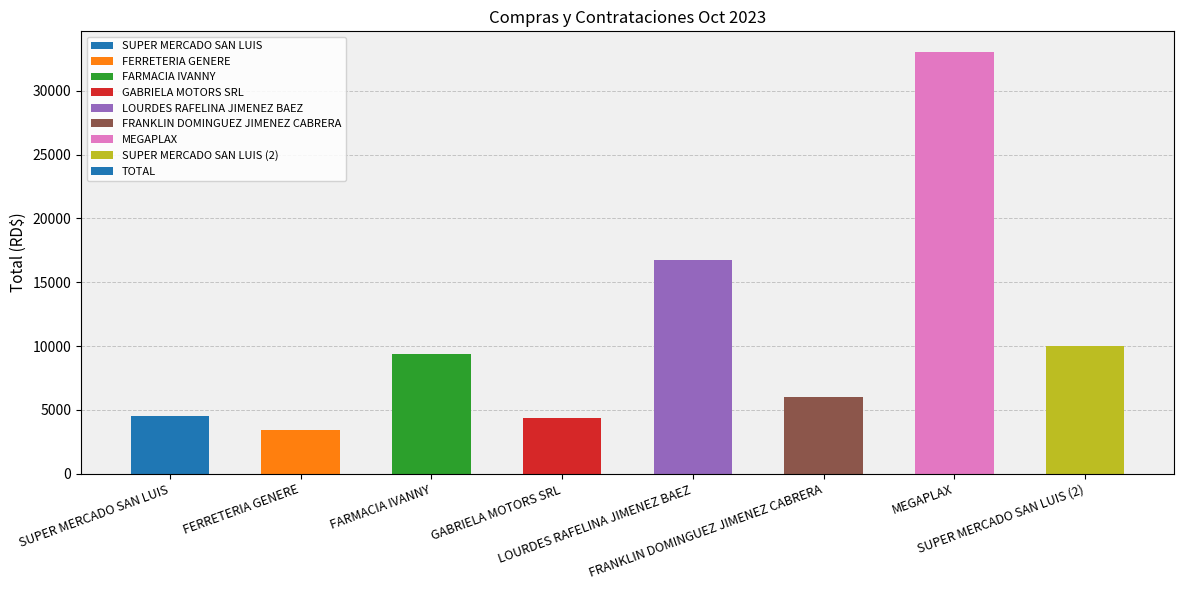

What is the label of the 4th bar from the left?

GABRIELA MOTORS SRL